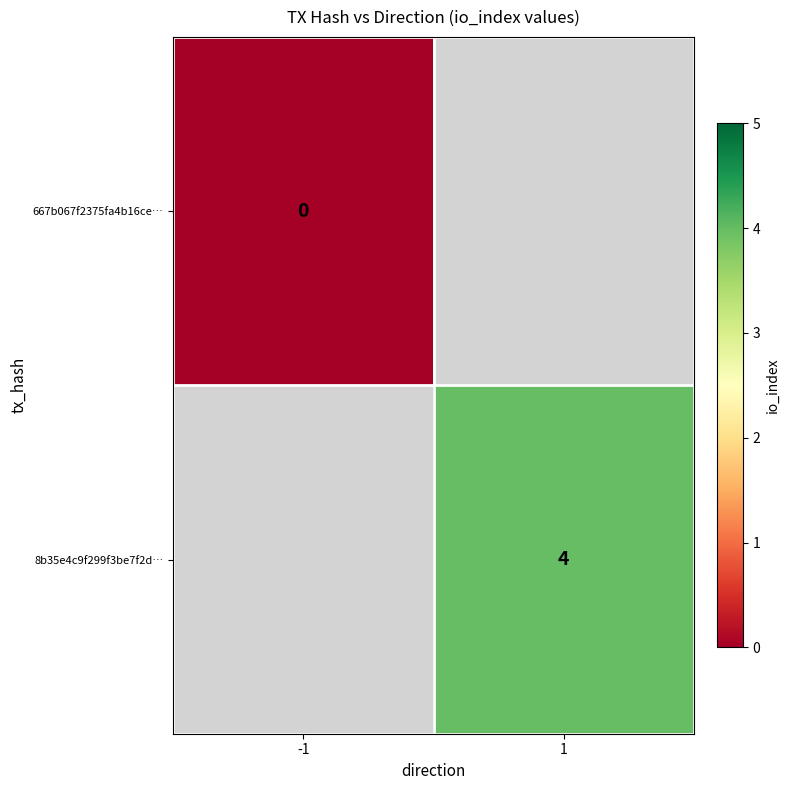

Count the number of data series in this chart.

2